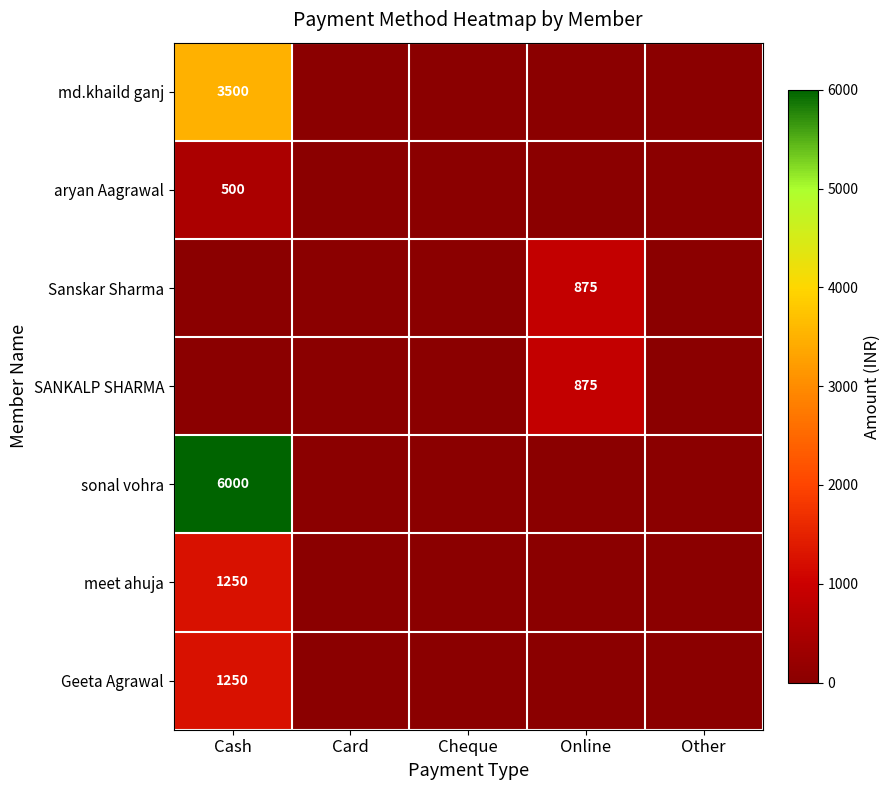

Which label corresponds to the smallest value in the chart?

Card